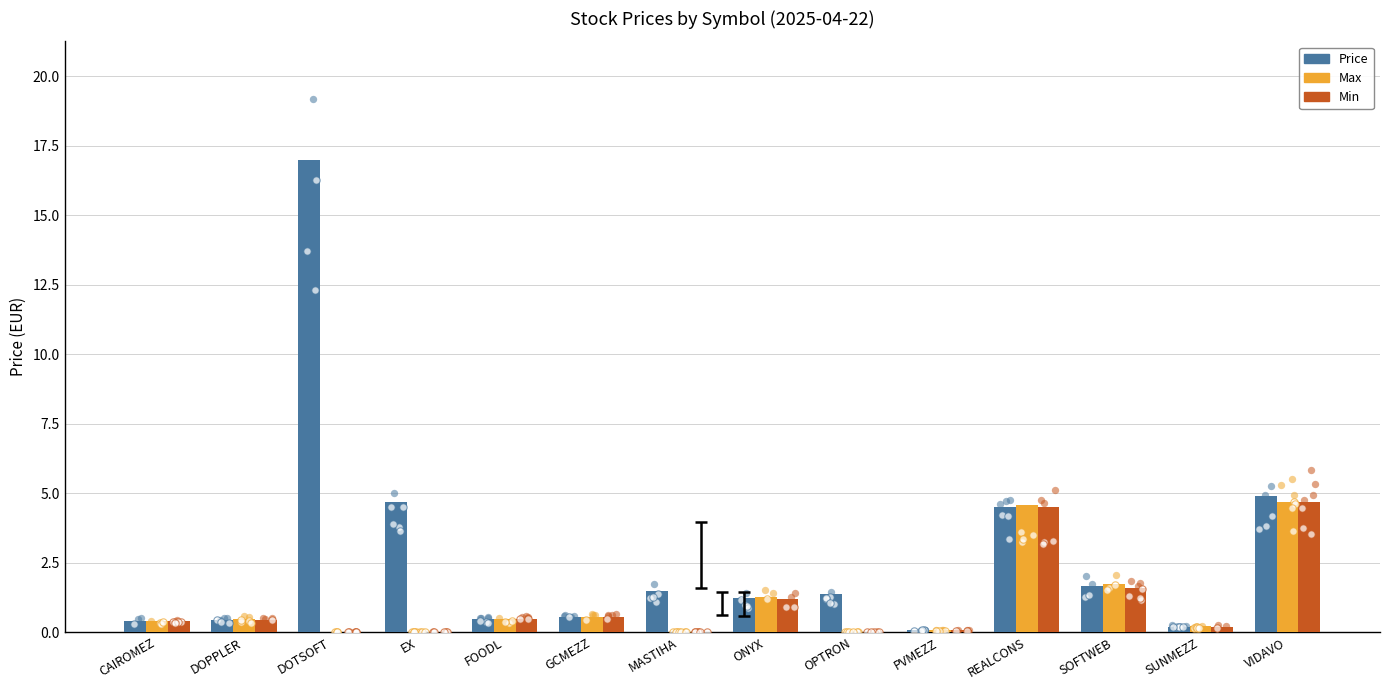

Which series has the largest total across all categories?

Price